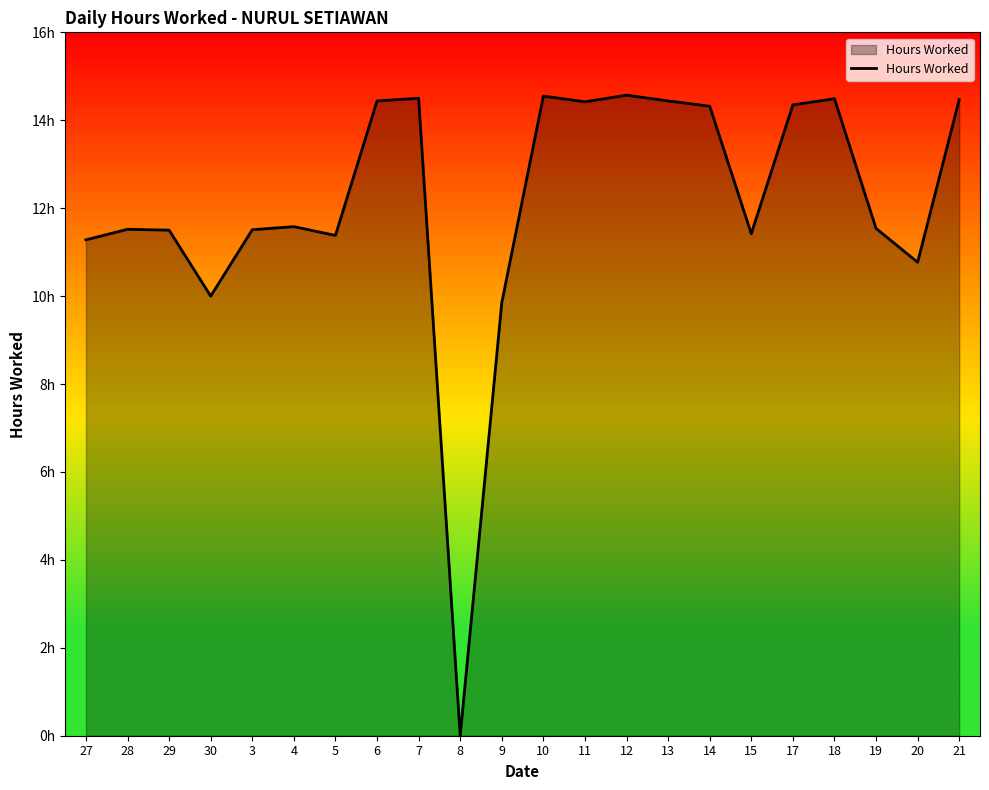

Rank the categories by value from lowest to highest.

8, 9, 30, 20, 27, 5, 15, 29, 3, 28, 19, 4, 14, 17, 11, 6, 13, 21, 18, 7, 10, 12